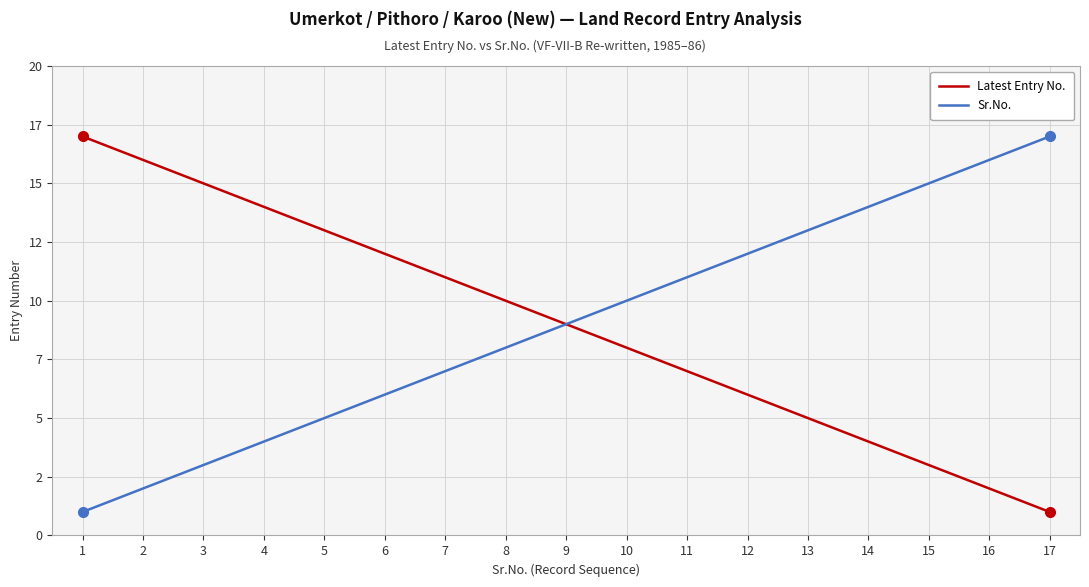

At which label does Sr.No. first exceed 9?

10